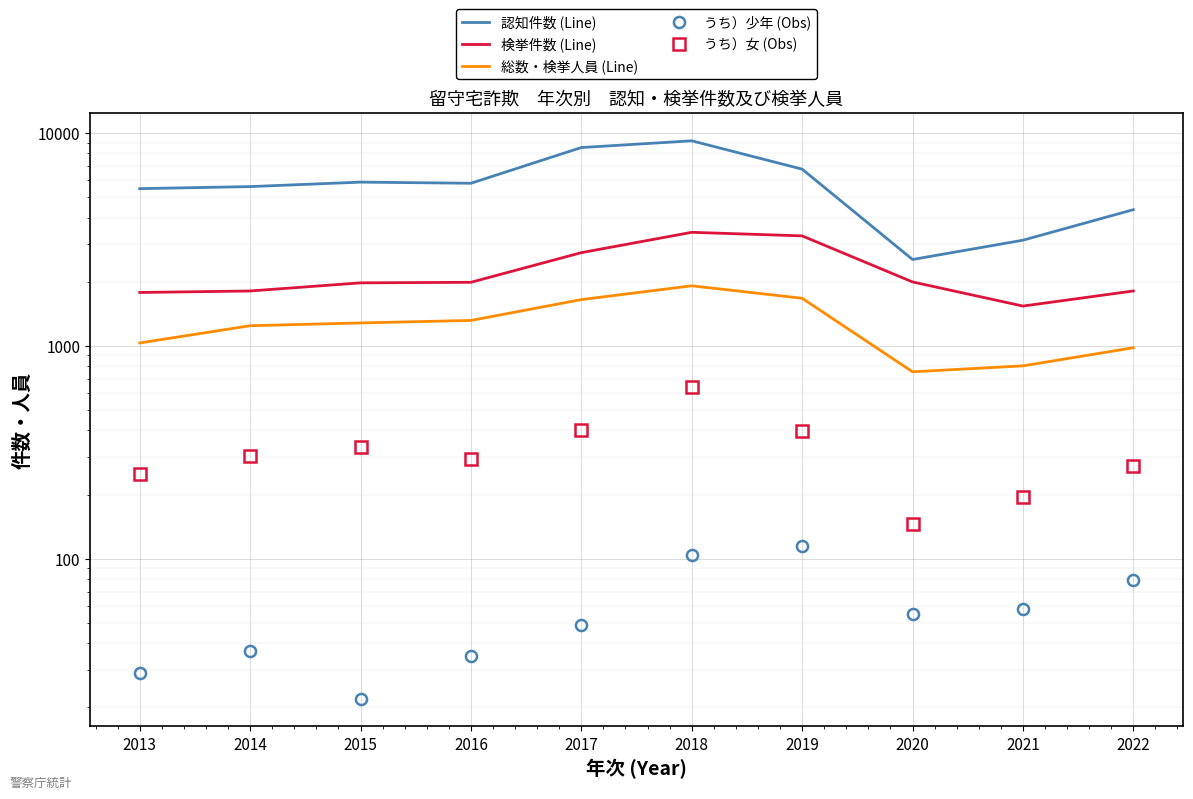

What is the value of the うち）少年 (Obs) point at the 7th from the left?

114